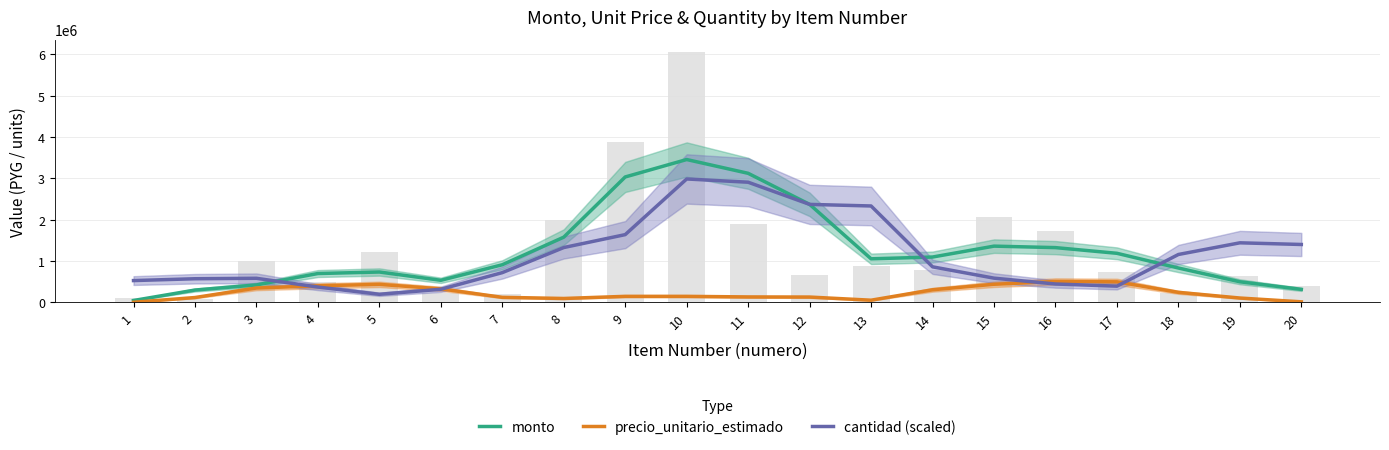

At which category is the sum across all series the highest?

10